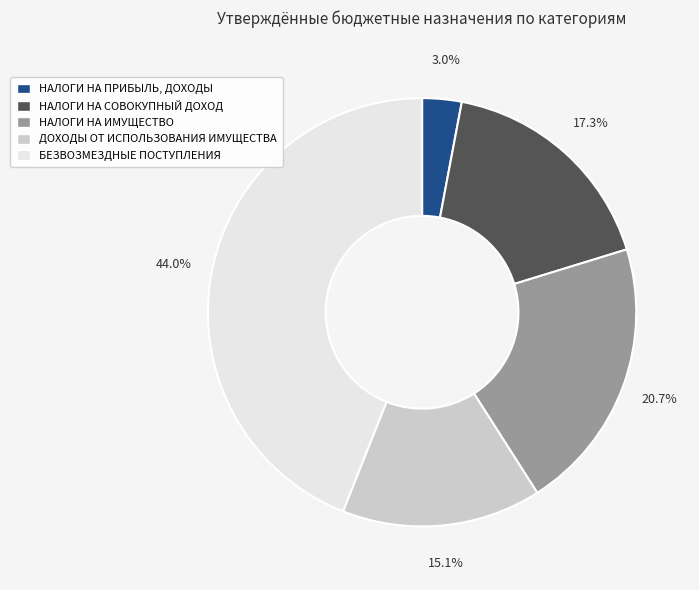

Which slice is the largest?

БЕЗВОЗМЕЗДНЫЕ ПОСТУПЛЕНИЯ